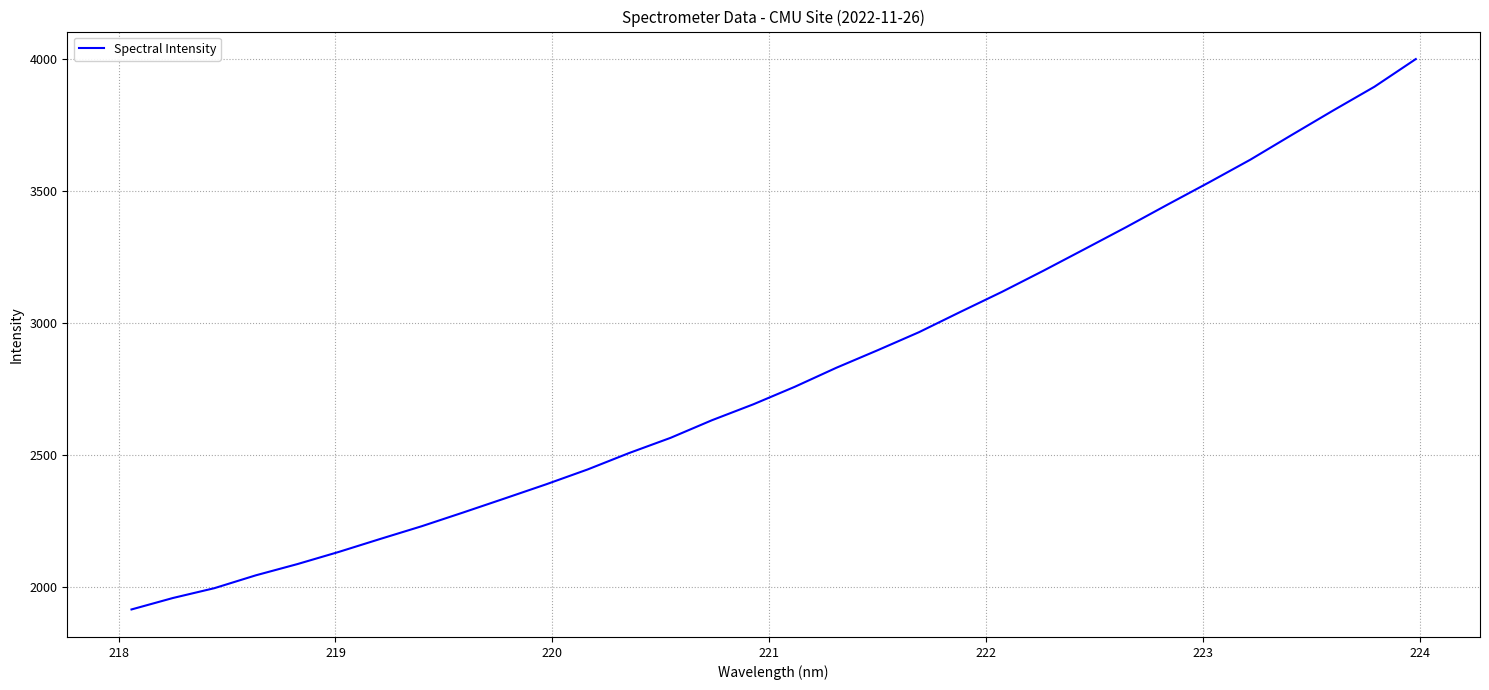

What is the smallest value displayed?

1914.8